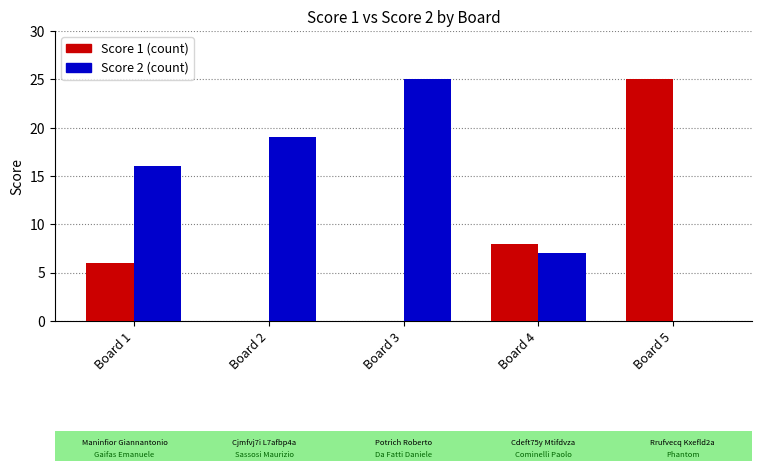

What is the greatest value displayed?

25